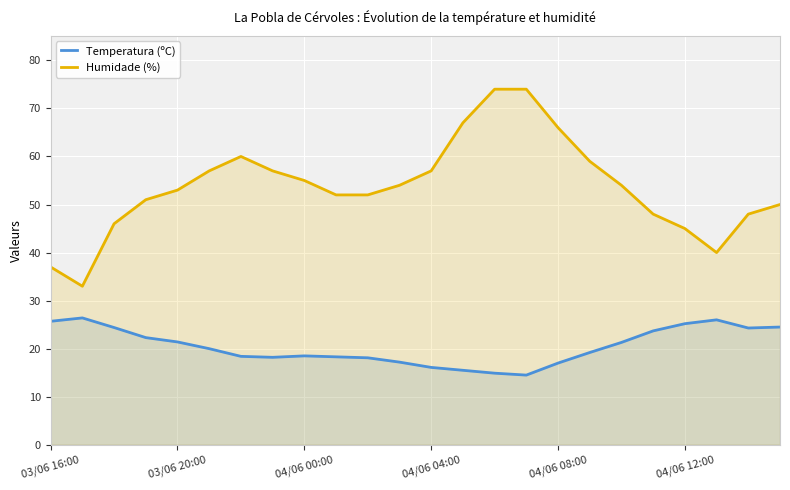

What are all the series names shown in the legend?

Temperatura (ºC), Humidade (%)